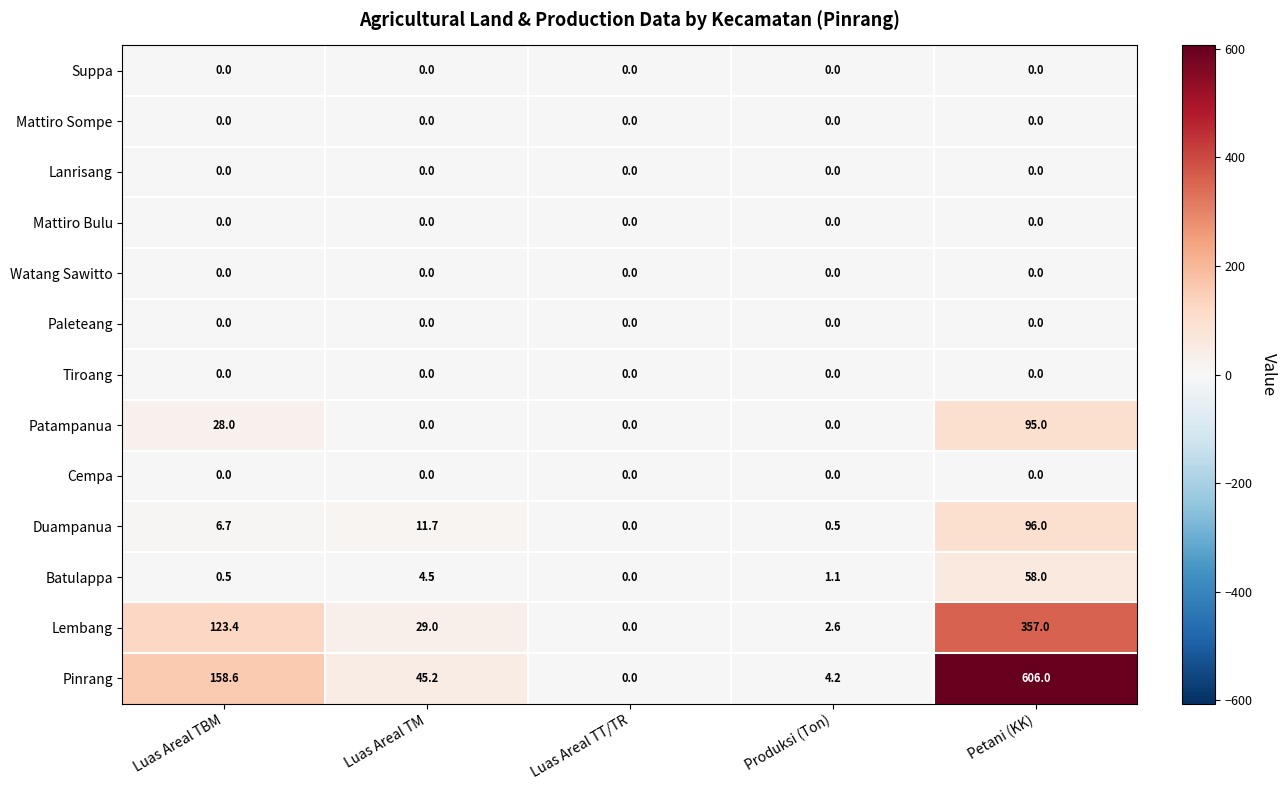

True or false: Pinrang has a value of 6.5 at Produksi (Ton).

False